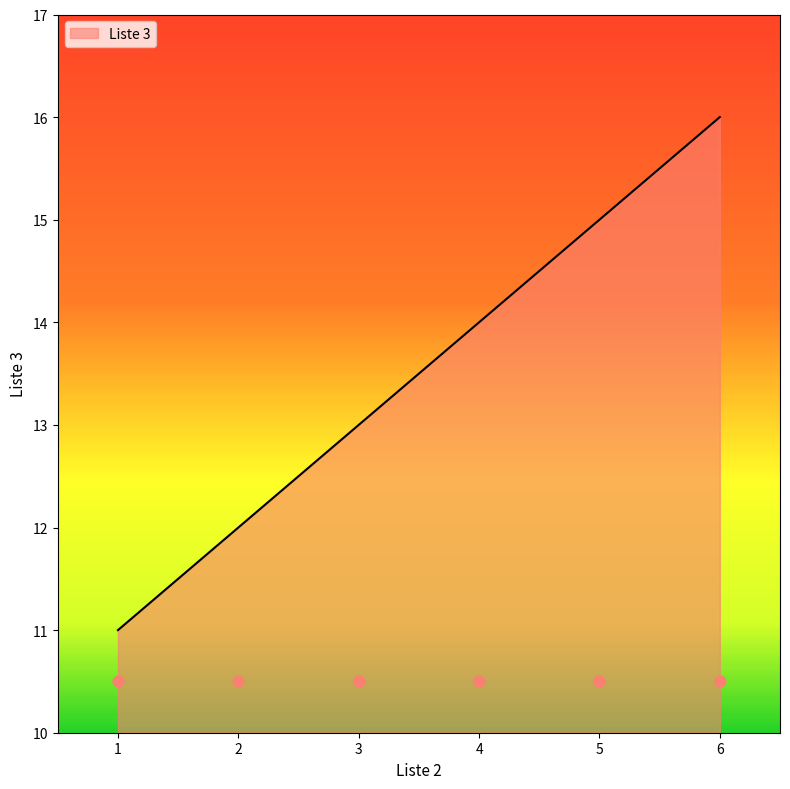

What is the change in value from 1 to 5?

+4